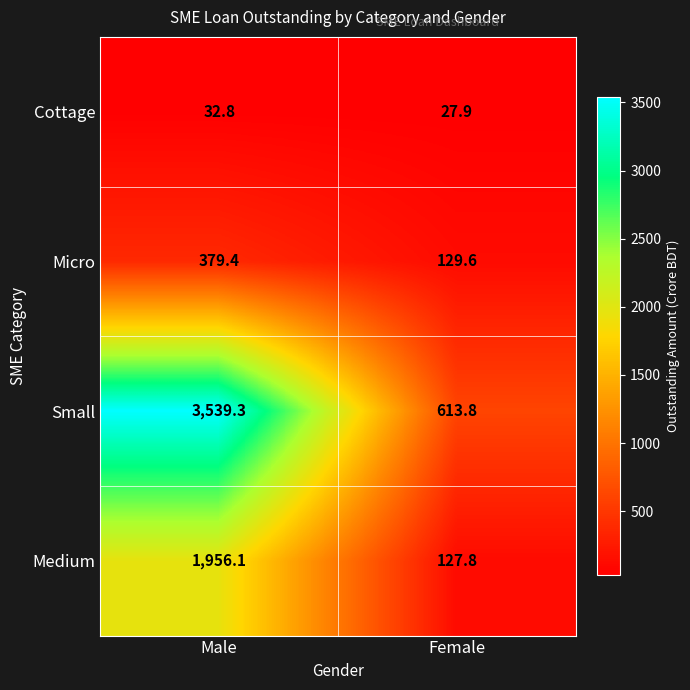

At which category does the chart reach its minimum across all series?

Female